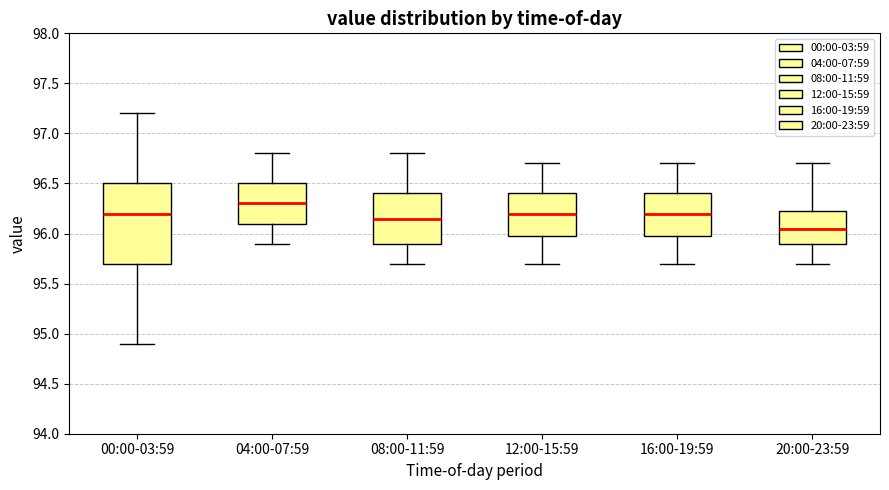

Reading left to right, transcribe this box plot: for each box, give where its median line is, the range the box spans, and where its two whiskers end, as read against the y-axis. The values are not printed on the chart, so give them approximately, as read against the axis.

00:00-03:59: median 96.20, box 95.70 to 96.50, whiskers 94.90 to 97.20
04:00-07:59: median 96.30, box 96.10 to 96.50, whiskers 95.90 to 96.80
08:00-11:59: median 96.15, box 95.90 to 96.40, whiskers 95.70 to 96.80
12:00-15:59: median 96.20, box 96.00 to 96.40, whiskers 95.70 to 96.70
16:00-19:59: median 96.20, box 96.00 to 96.40, whiskers 95.70 to 96.70
20:00-23:59: median 96.05, box 95.90 to 96.25, whiskers 95.70 to 96.70